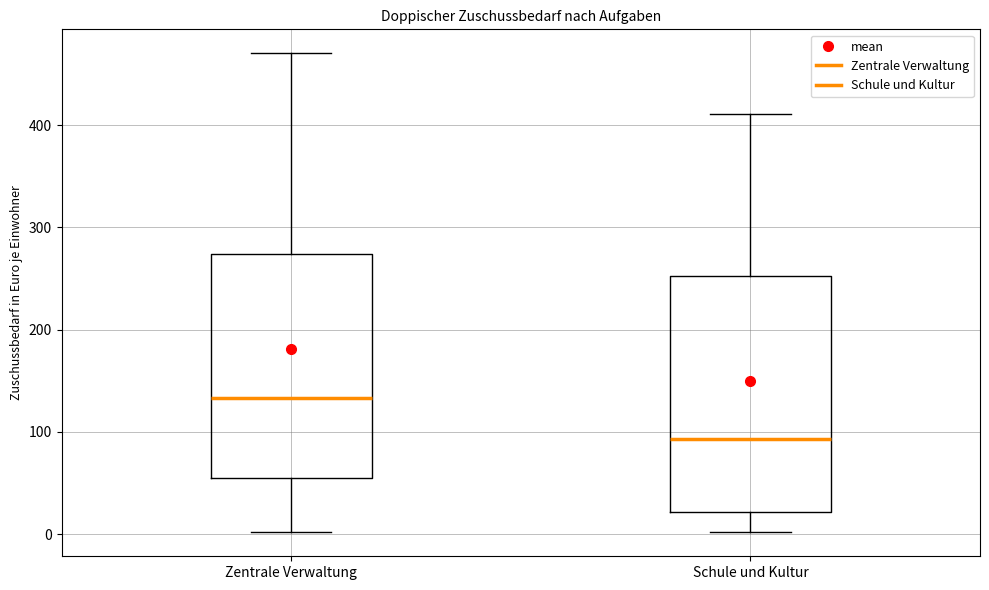

Which box is the tallest, from its lower edge to its upper edge?

Schule und Kultur